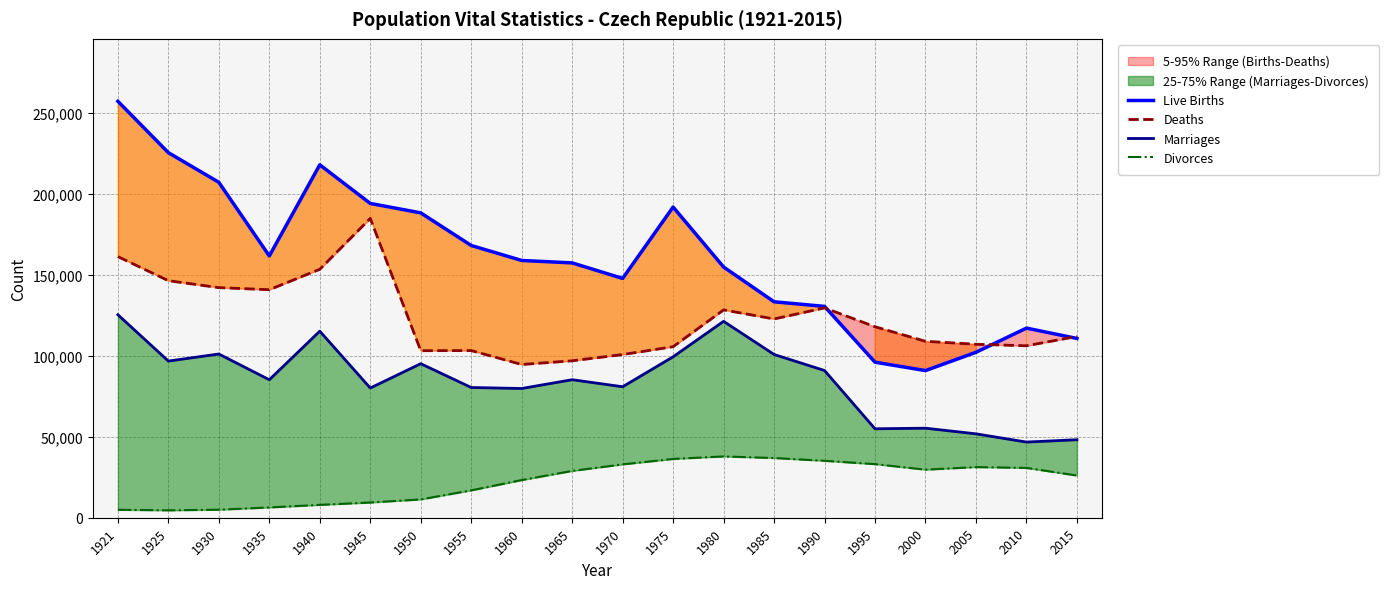

What is the sum of the Marriages values at 1945 and 1975?

179571